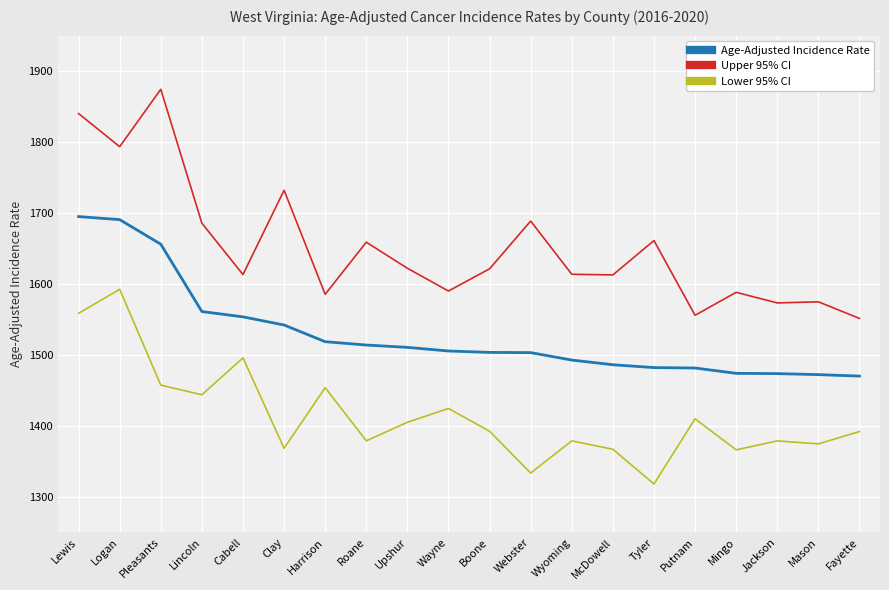

What is the difference between the maximum and minimum values in the Lower 95% CI series?

274.4